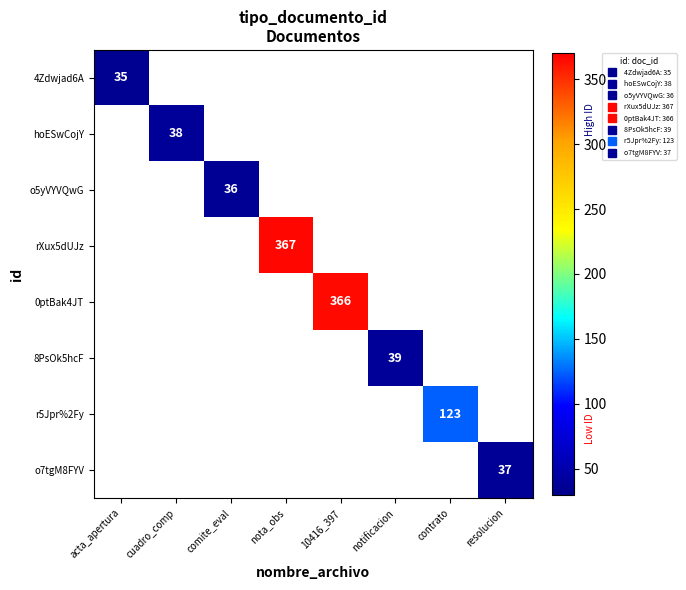

Is the value of hoESwCojY at resolucion greater than the value of 8PsOk5hcF at contrato?

No